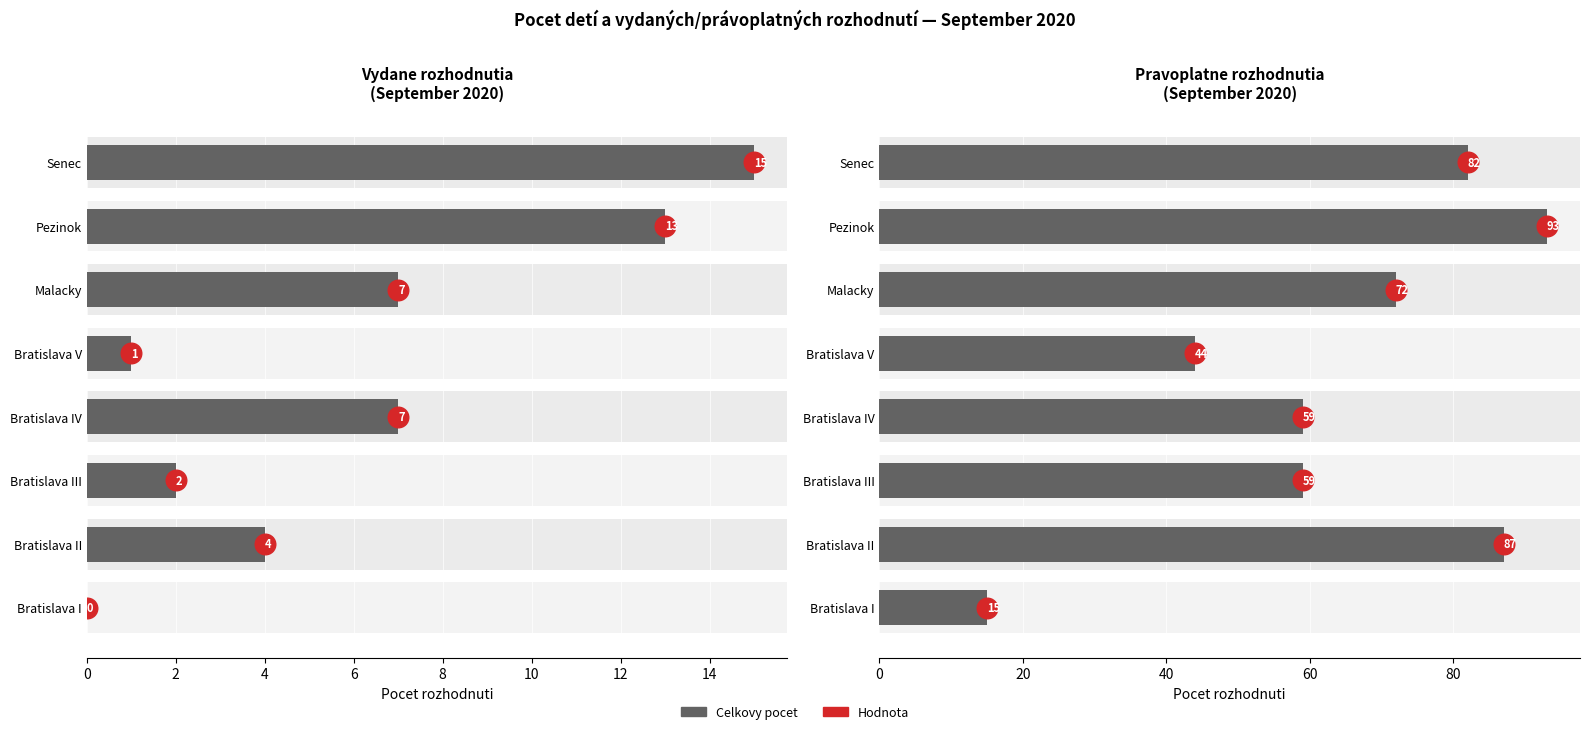

What is the change in value from Bratislava III to Bratislava V?

-15